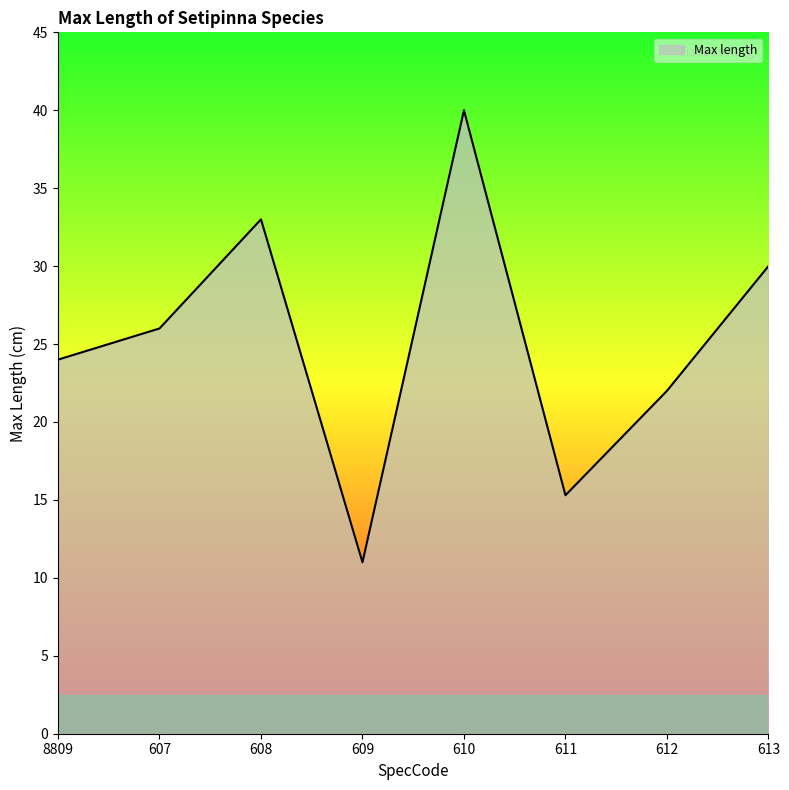

How many series are shown in this chart?

1